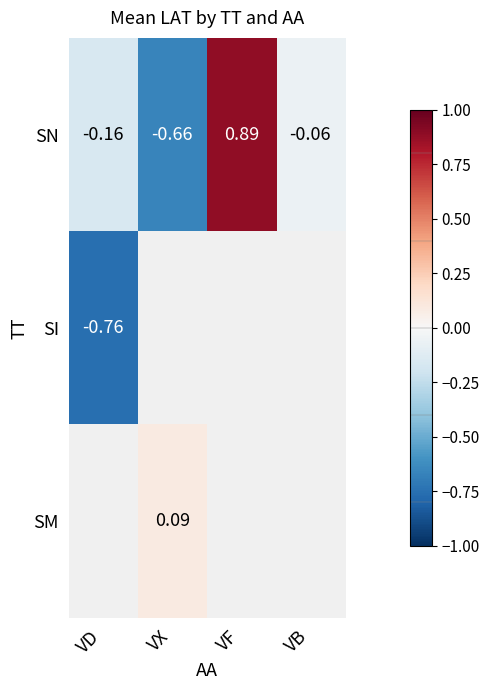

How many categories are shown in the chart?

4